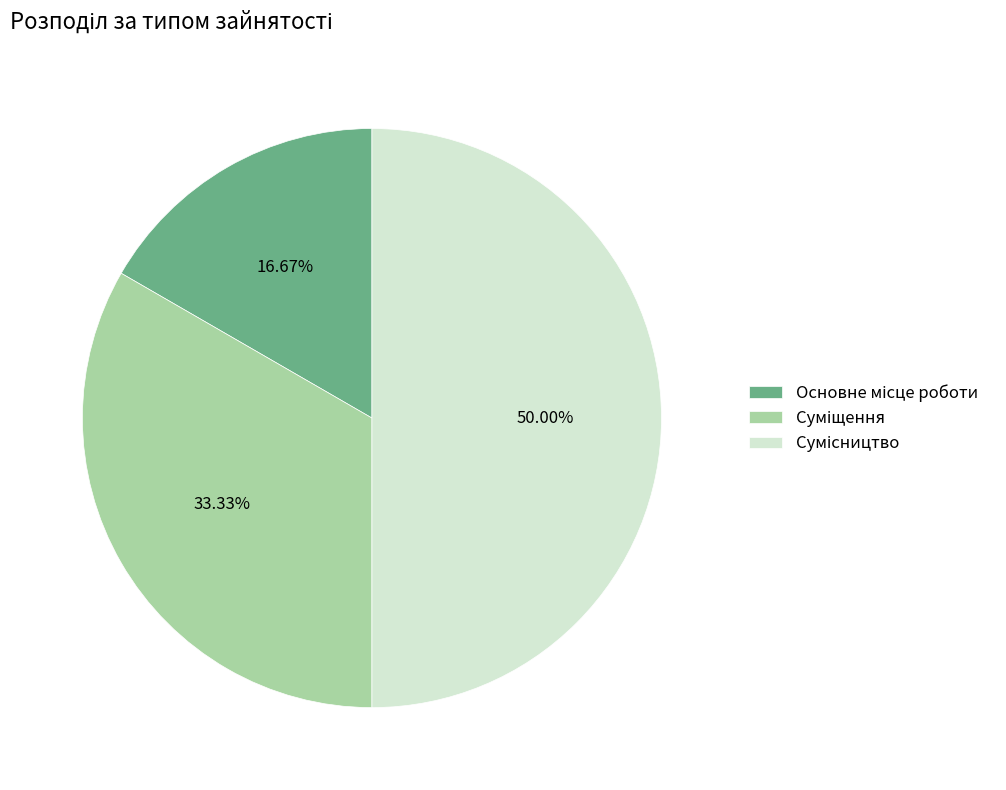

Which category has the biggest portion of the pie?

Сумісництво